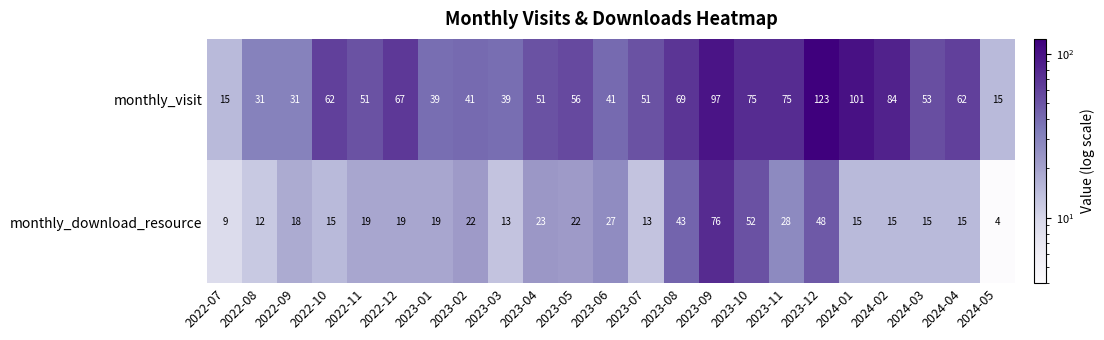

What is the highest value of the monthly_visit series?

123